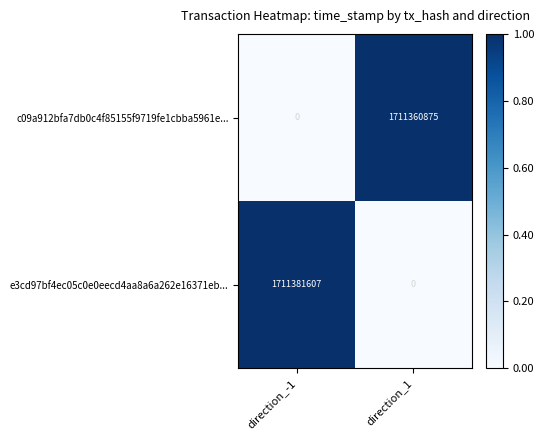

What is the difference between the maximum and minimum values in the e3cd97bf4ec05c0e0eecd4aa8a6a262e16371eb... series?

1711381607